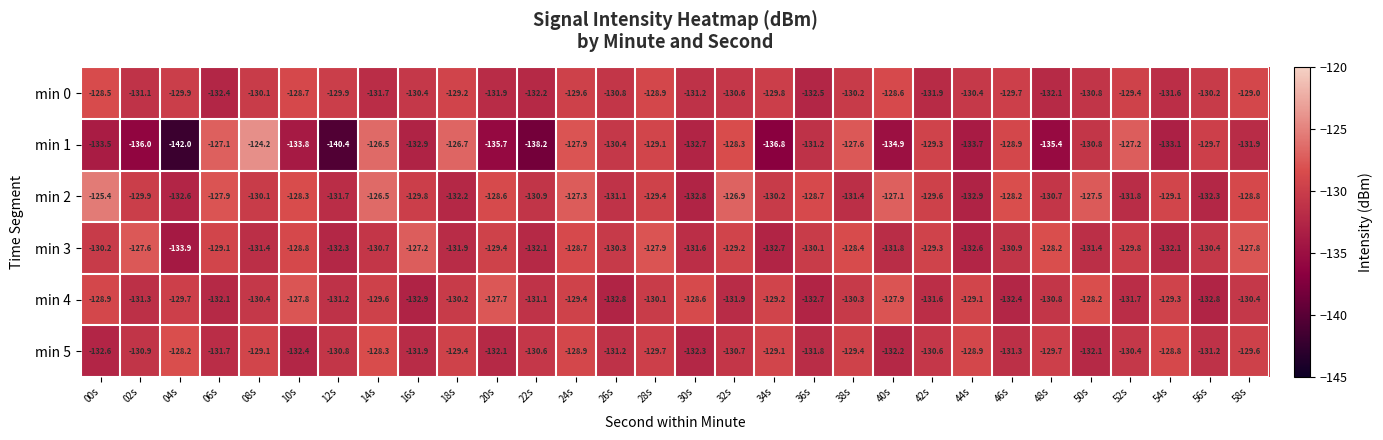

Is the value of min 4 at 44s greater than the value of min 5 at 46s?

Yes